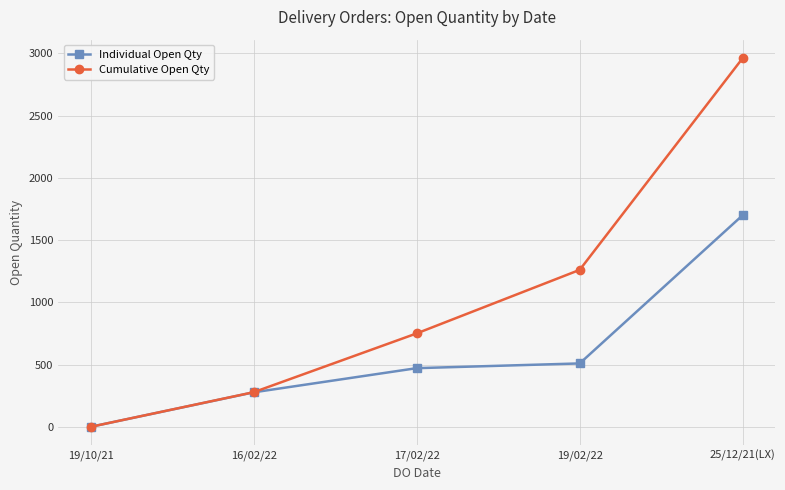

What position from the left is 17/02/22?

3